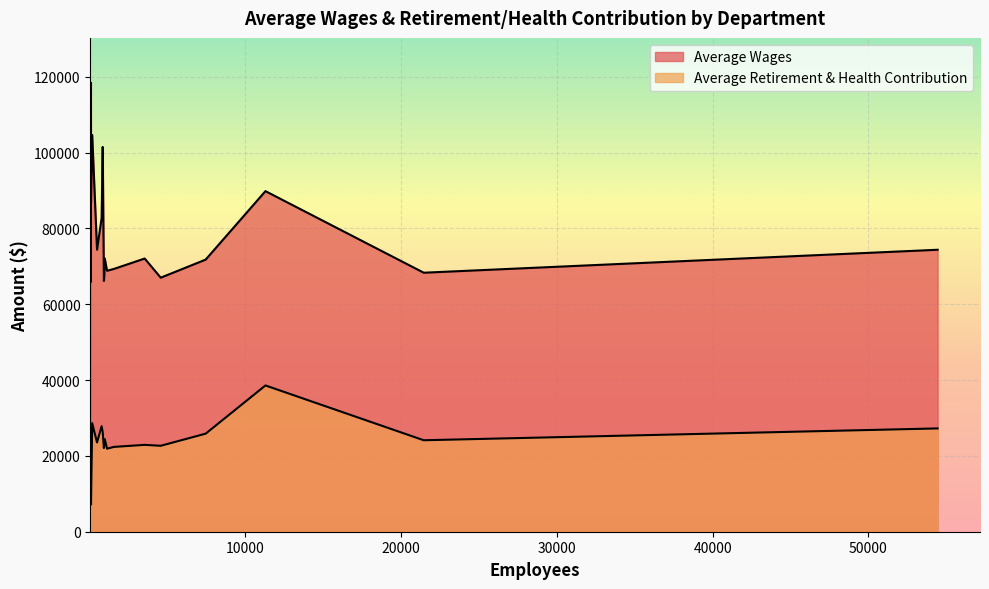

Is it true that Average Wages equals 137792.9 at 11282?

False